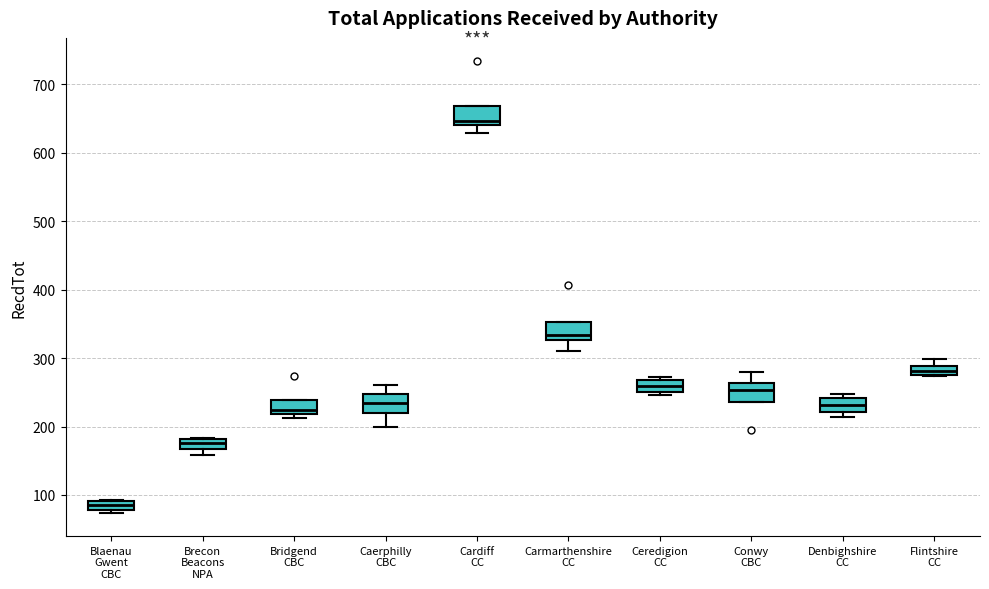

Where does the median line of the box for Denbighshire CC sit on the y-axis? The values are not printed on the chart, so give them approximately, as read against the axis.

230